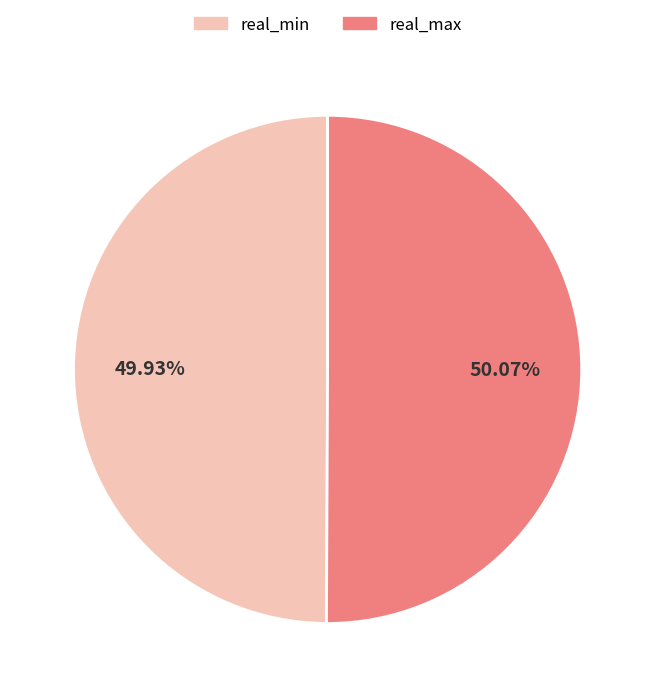

What is the ratio of the value at real_max to the value at real_min?

1.0